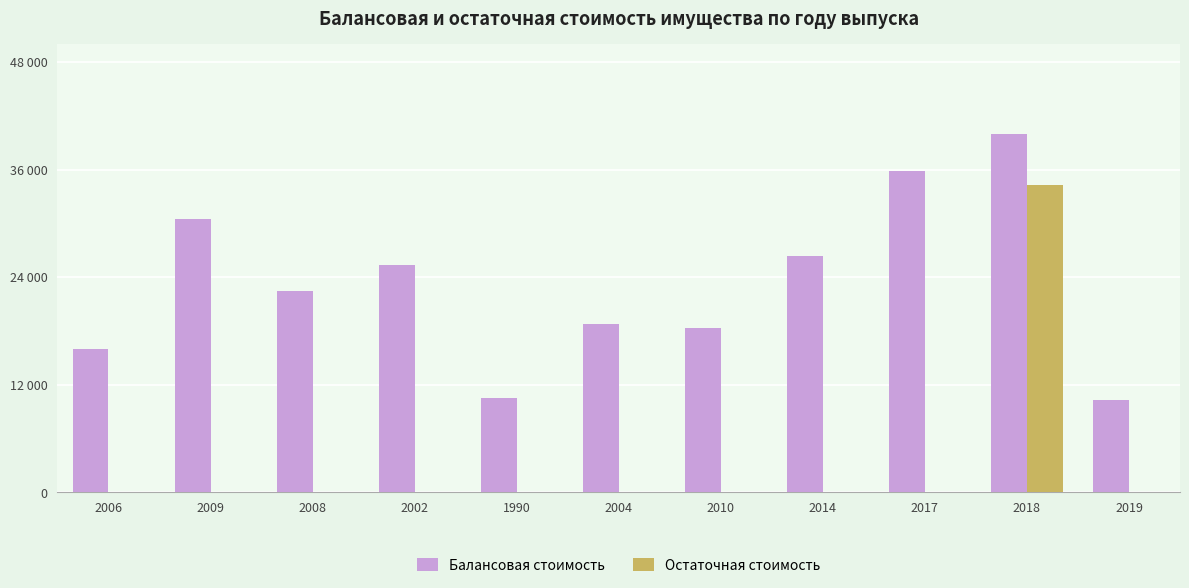

Are the bars grouped side by side (vs. stacked)?

Yes